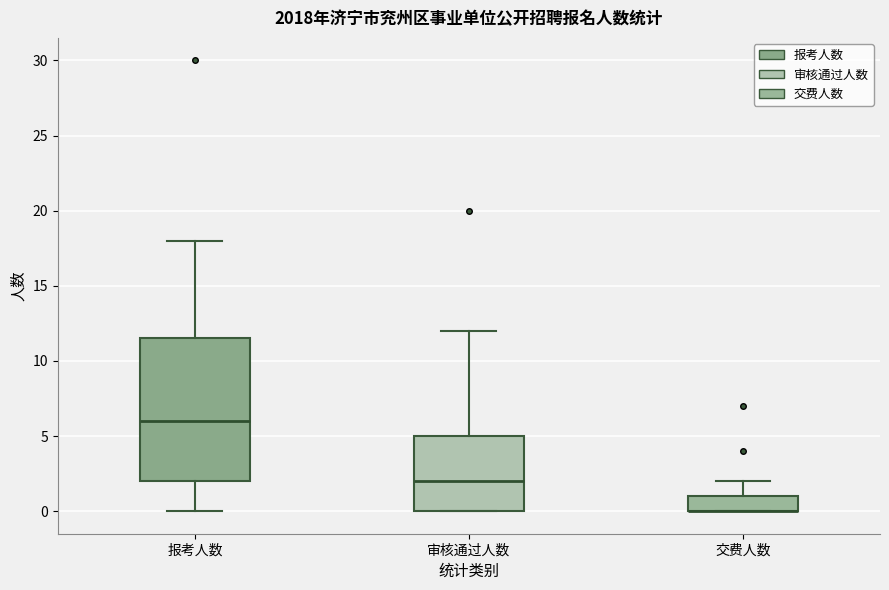

Reading left to right, transcribe this box plot: for each box, give where its median line is, the range the box spans, and where its two whiskers end, as read against the y-axis. The values are not printed on the chart, so give them approximately, as read against the axis.

报考人数: median 6.0, box 2.0 to 11.5, whiskers 0.0 to 18.0
审核通过人数: median 2.0, box 0.0 to 5.0, whiskers 0.0 to 12.0
交费人数: median 0.0 (drawn on the box's lower edge), box 0.0 to 1.0, whiskers 0.0 to 2.0